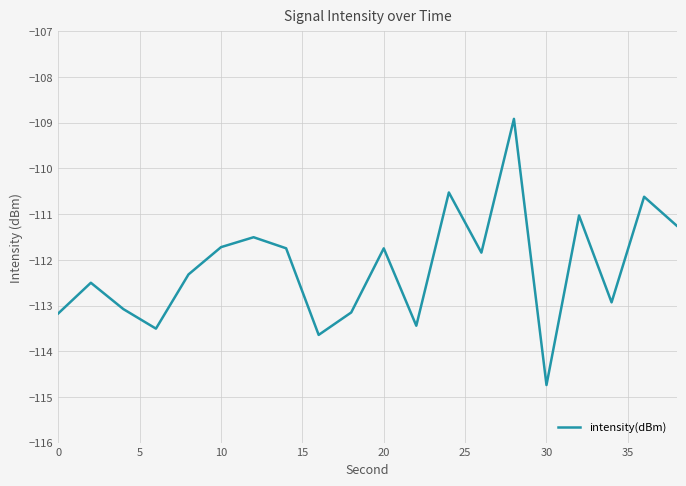

What is the smallest value displayed?

-114.7